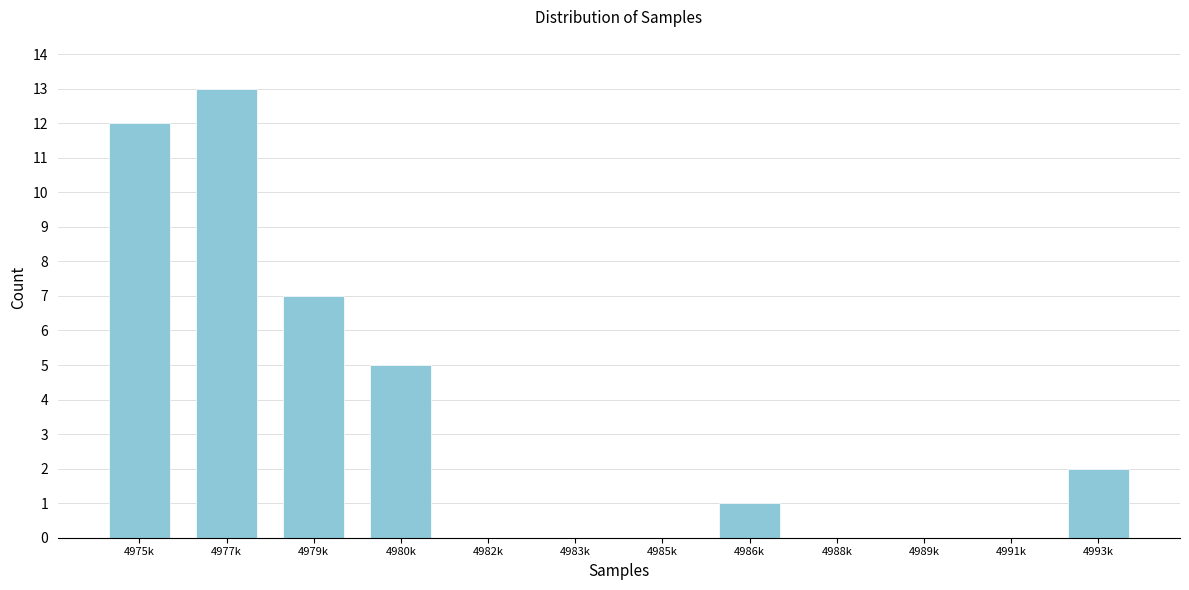

Reading left to right, transcribe all the data shown in this chart.

4975k=12	4977k=13	4979k=7	4980k=5	4982k=0	4983k=0	4985k=0	4986k=1	4988k=0	4989k=0	4991k=0	4993k=2